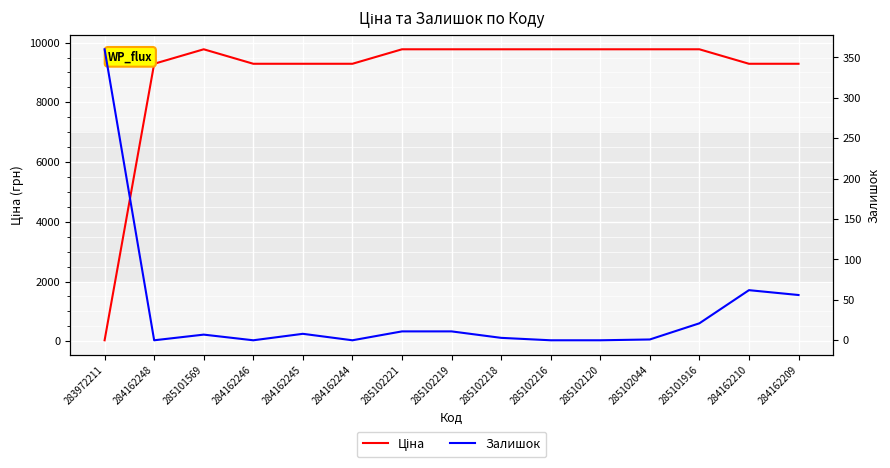

How many lines are shown in the chart?

2